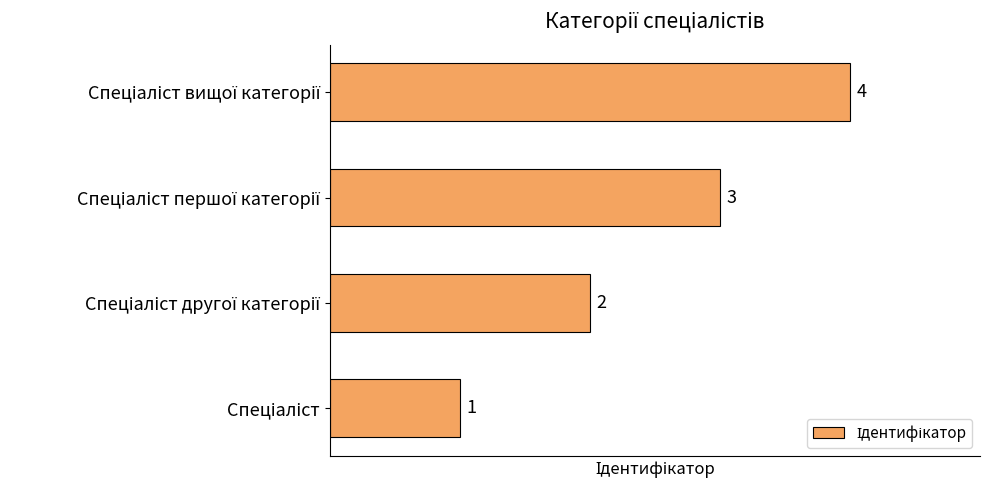

What is the difference between the maximum and minimum values?

3